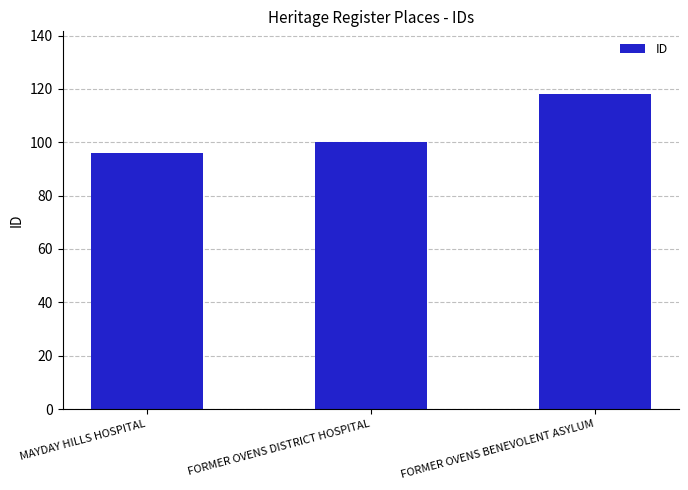

Is it true that the value at MAYDAY HILLS HOSPITAL is 96?

True